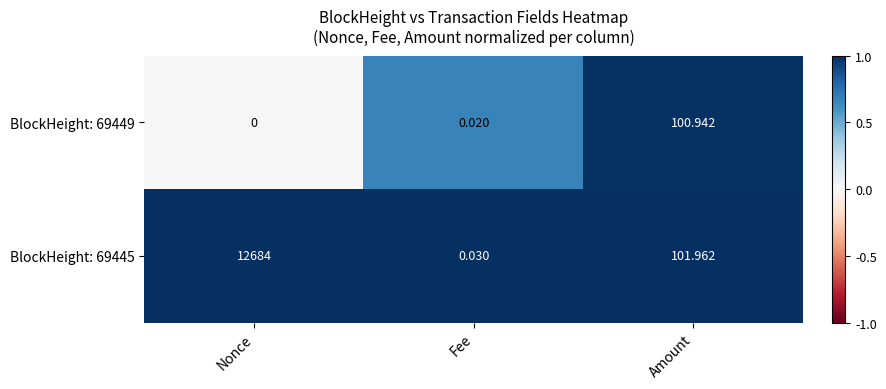

Which category has the lowest value in the BlockHeight: 69449 series?

Nonce